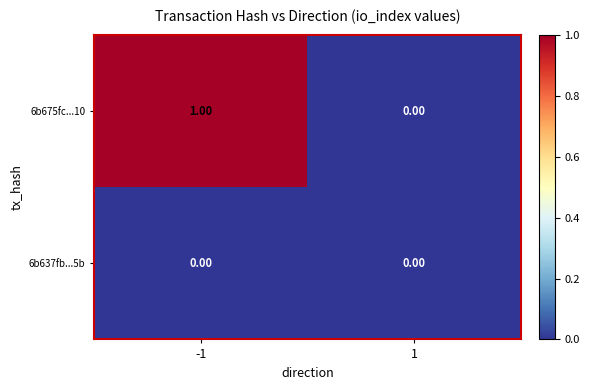

List the series in order of their peak value, highest first.

6b675fc...10, 6b637fb...5b